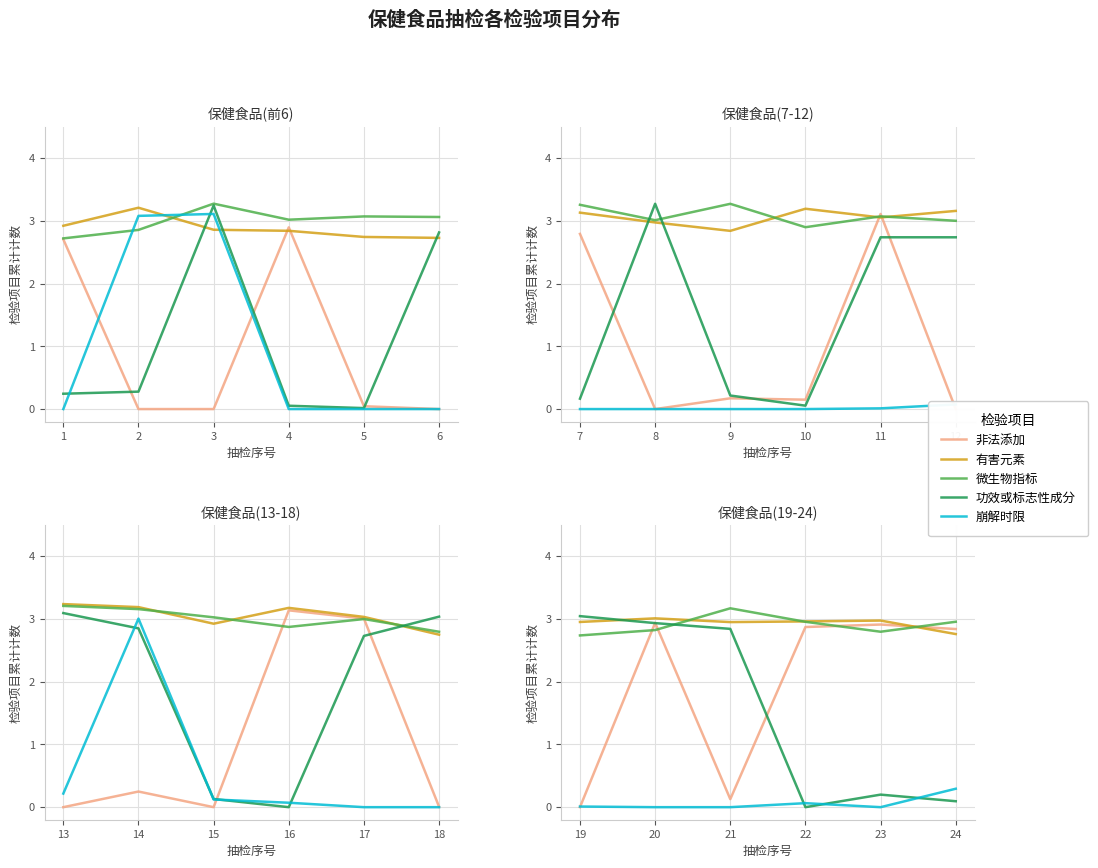

What is the sum of the 有害元素 values at 5 and 0?

5.7